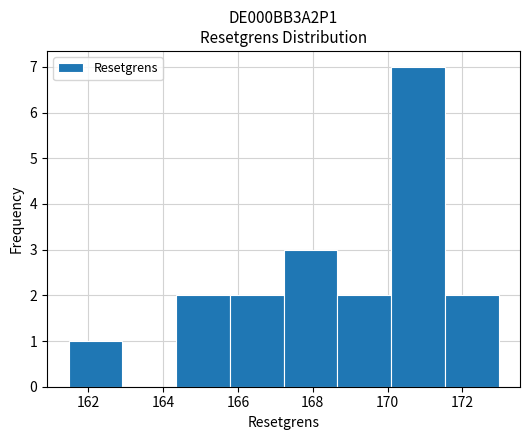

Over which range of the x-axis is the bar tallest?

170.0 to 171.6